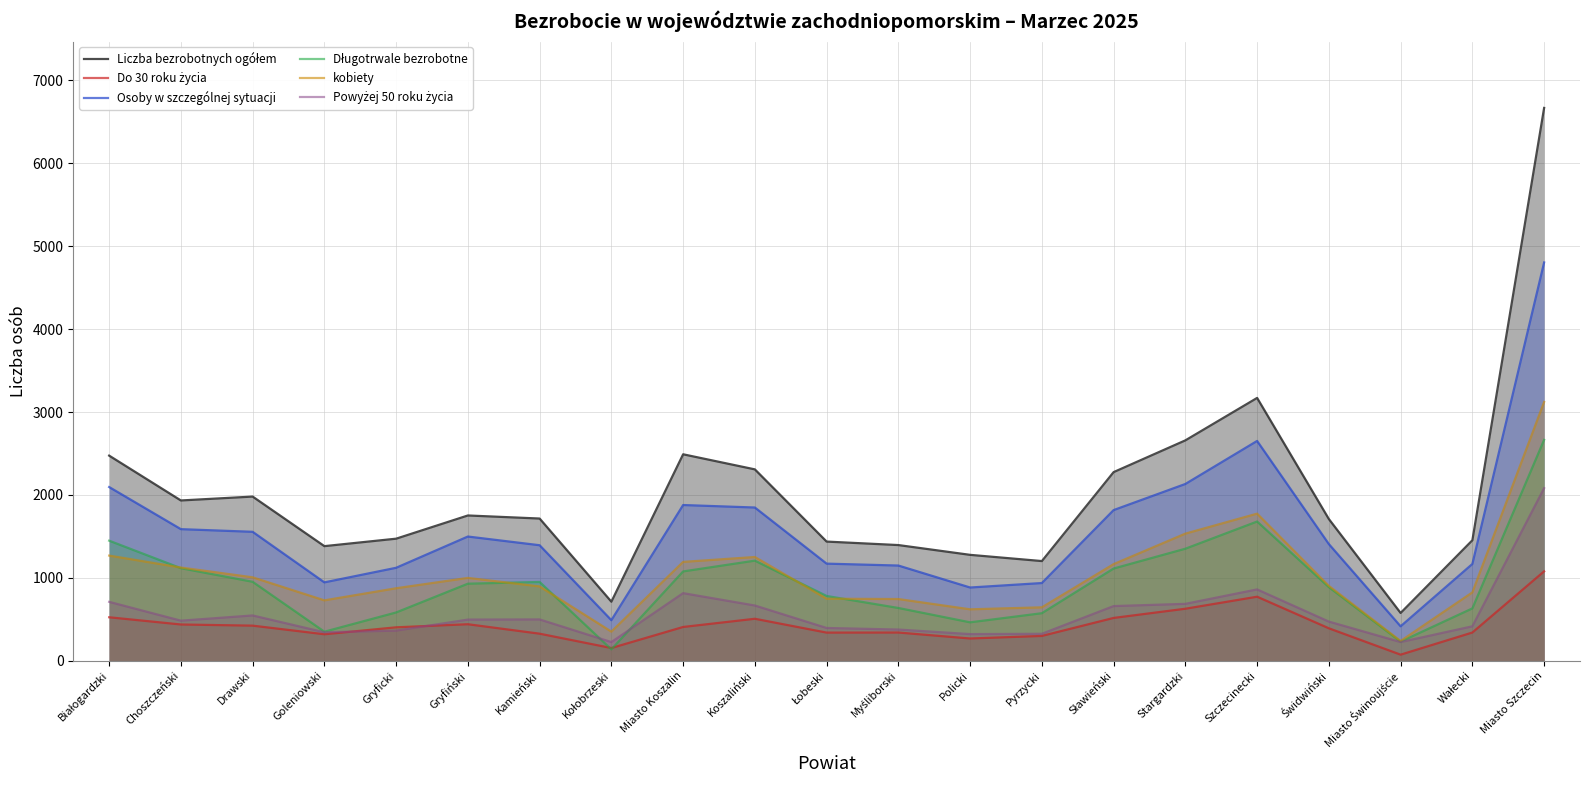

Is the value of Liczba bezrobotnych ogółem at Świdwiński greater than the value of Osoby w szczególnej sytuacji at Drawski?

Yes